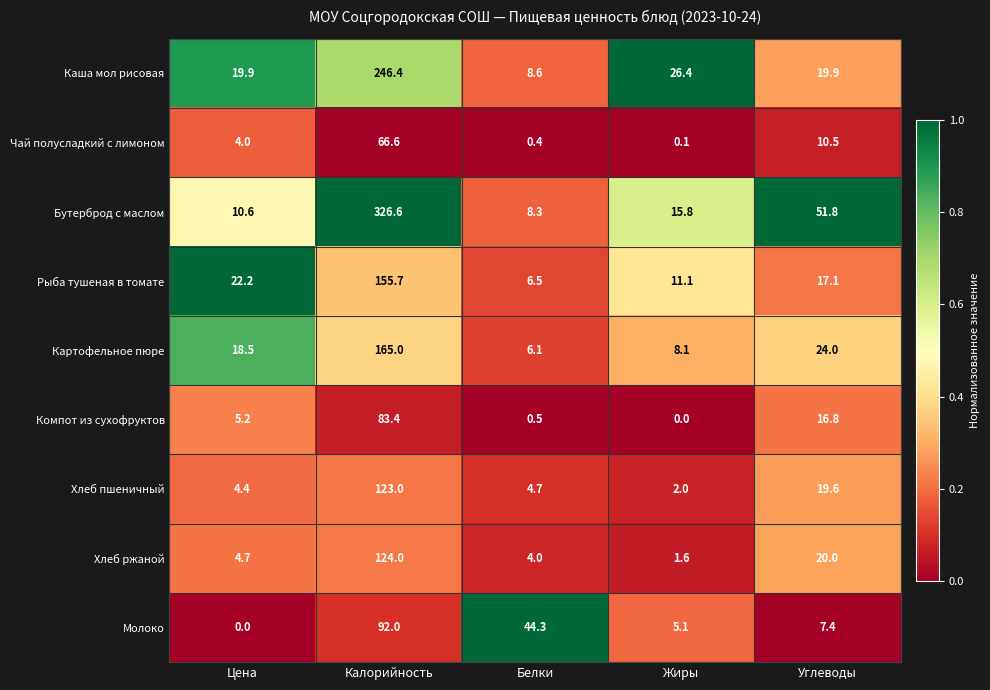

At which label is Хлеб ржаной closest to 62?

Углеводы